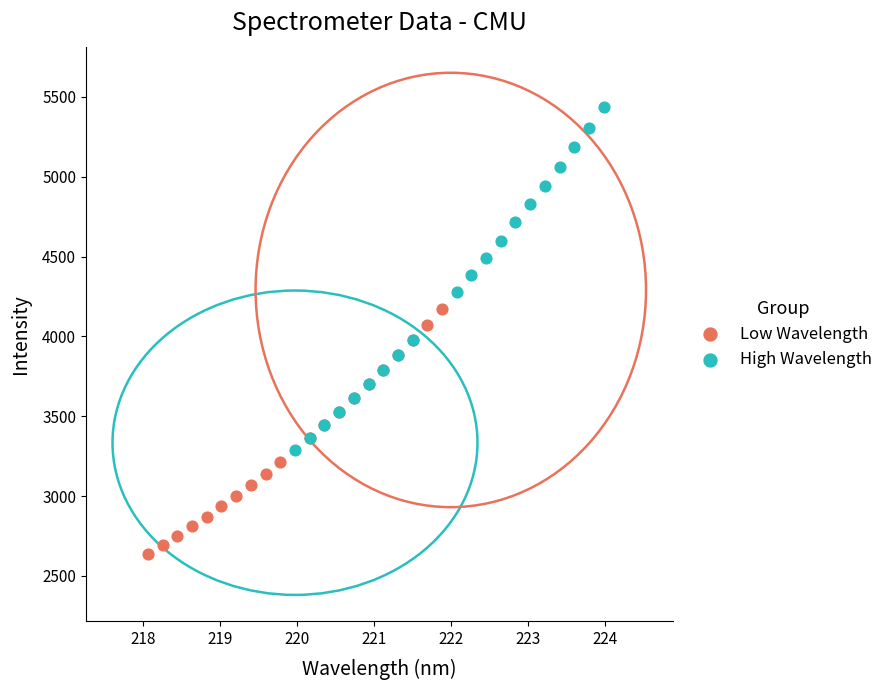

What are all the series names shown in the legend?

Low Wavelength, High Wavelength